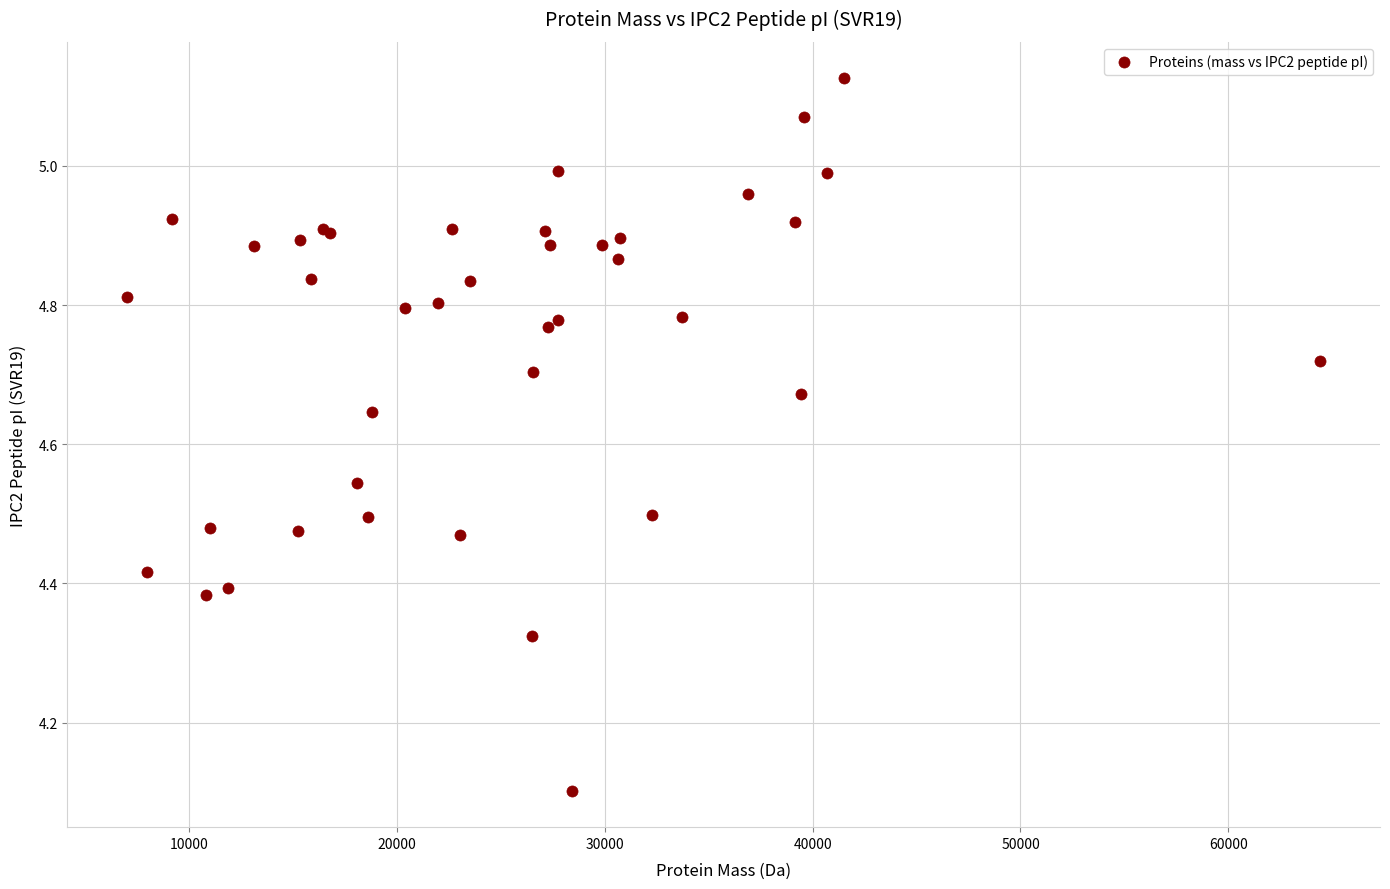

What Y value in the scatter plot is closest to 4?

4.1